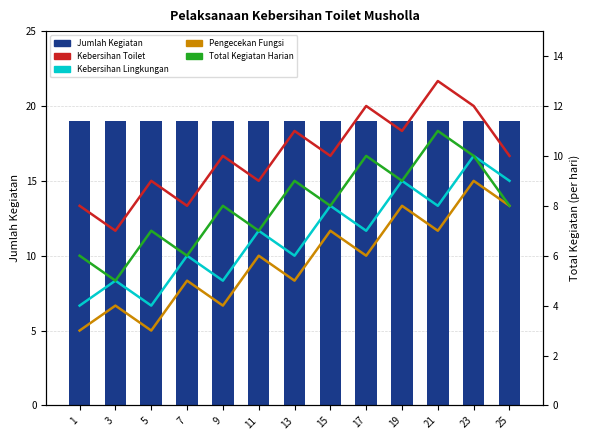

What is the difference between the highest and lowest values at 13?

14